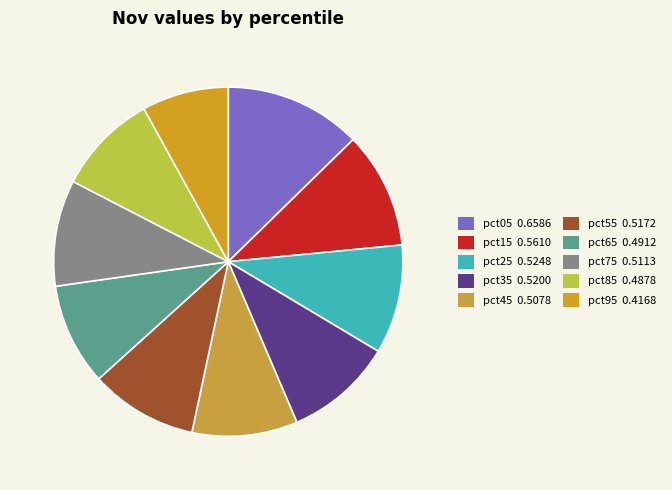

Does pct65 account for over 50% of the chart?

No